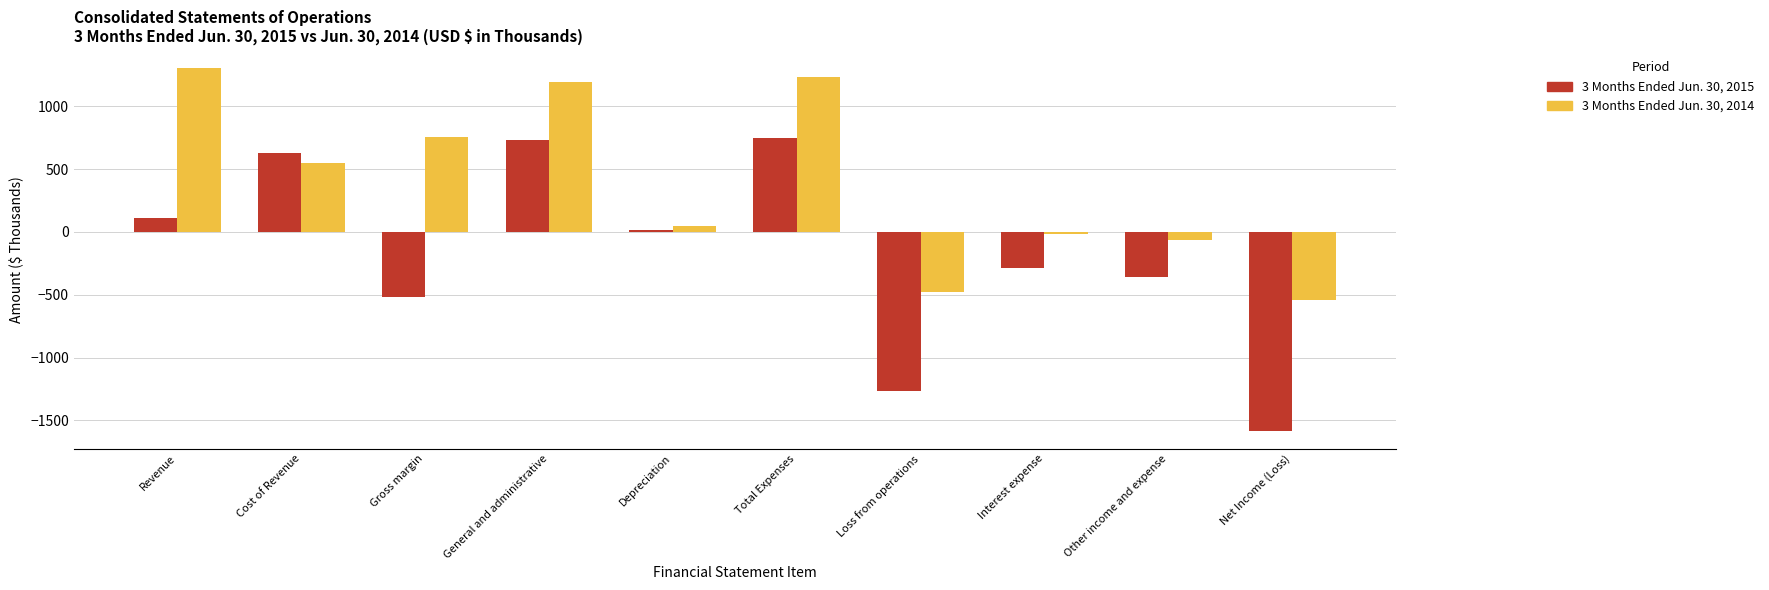

What are all the series names shown in the legend?

3 Months Ended Jun. 30, 2015, 3 Months Ended Jun. 30, 2014